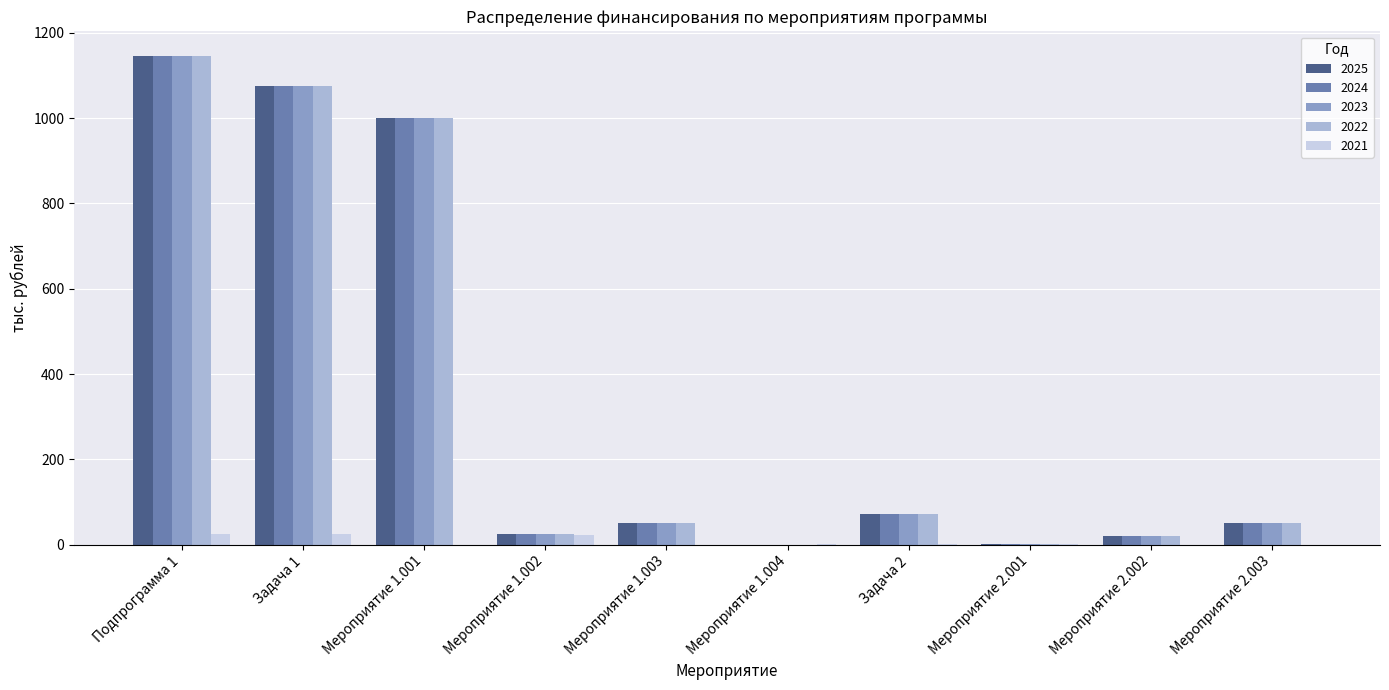

Which category has the highest value across all series?

Подпрограмма 1